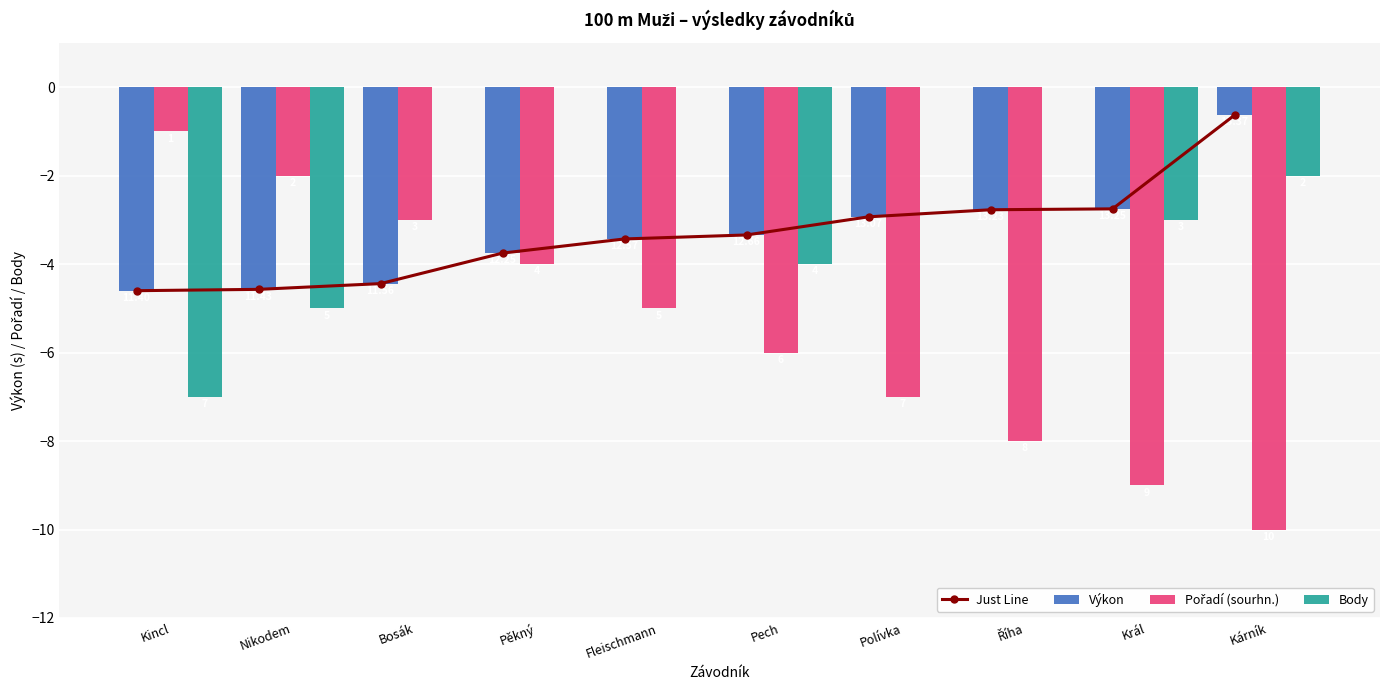

What position from the left is Nikodem?

2